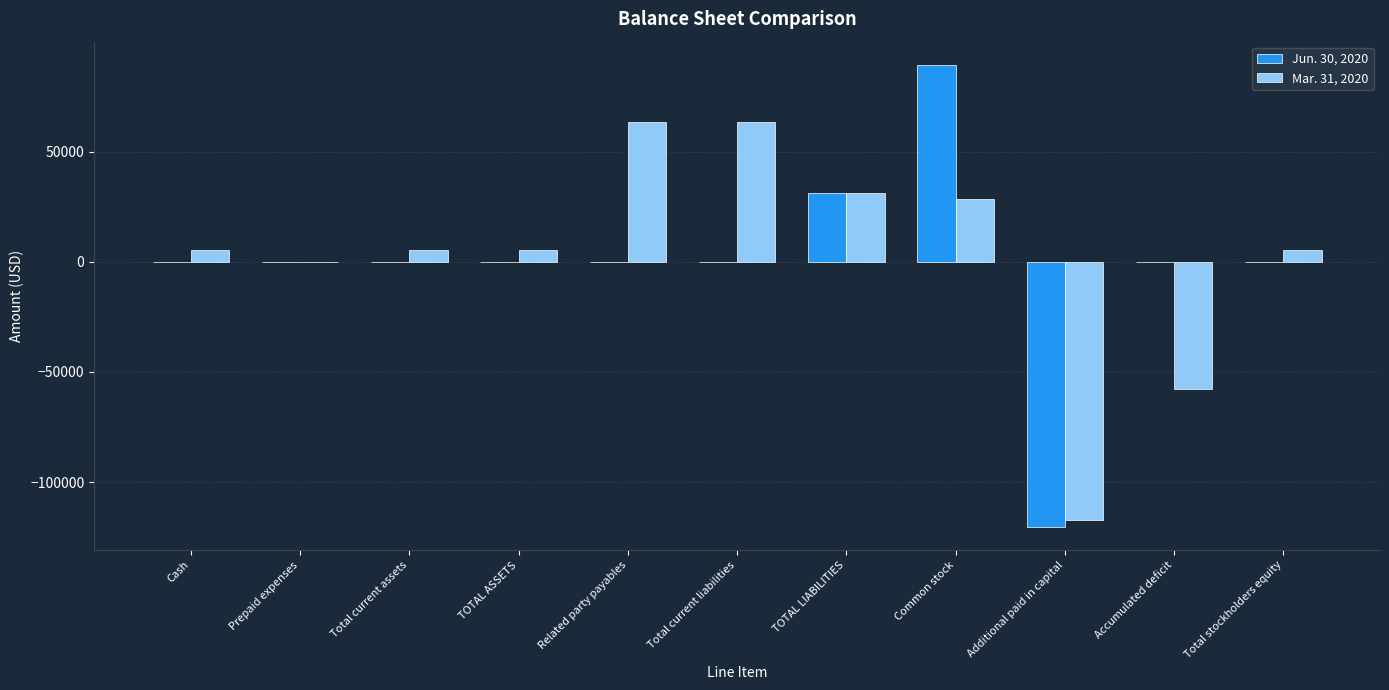

The value of Mar. 31, 2020 at Additional paid in capital is -117439. True or false?

True